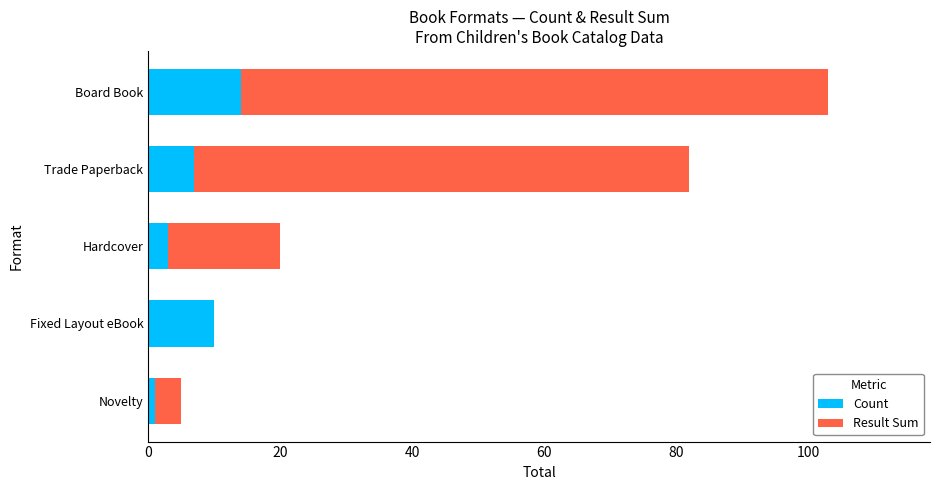

At which label does Count reach its peak?

Board Book